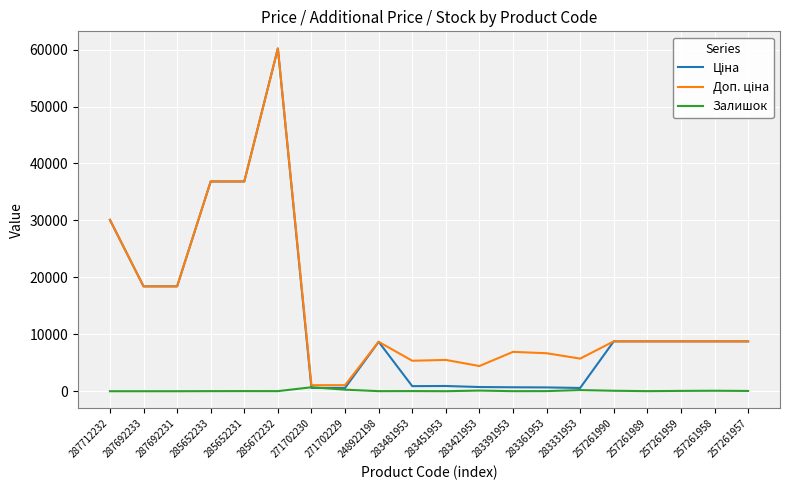

The Залишок series shows 0.0 at 287692231. True or false?

True